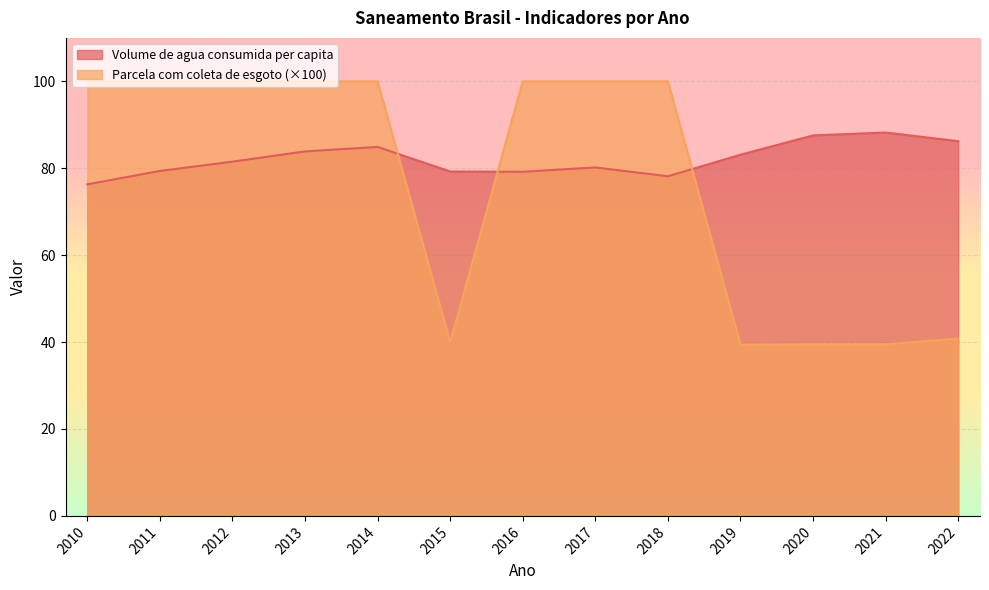

Reading right to left, what are all the values shown in this chart?

Volume de agua consumida per capita: 2022=86.2	2021=88.2	2020=87.6	2019=83.1	2018=78.2	2017=80.2	2016=79.2	2015=79.2	2014=84.9	2013=83.9	2012=81.5	2011=79.4	2010=76.3
Parcela com coleta de esgoto: 2022=40.8	2021=39.5	2020=39.5	2019=39.4	2018=100.0	2017=100.0	2016=100.0	2015=40.0	2014=100.0	2013=100.0	2012=100.0	2011=100.0	2010=100.0